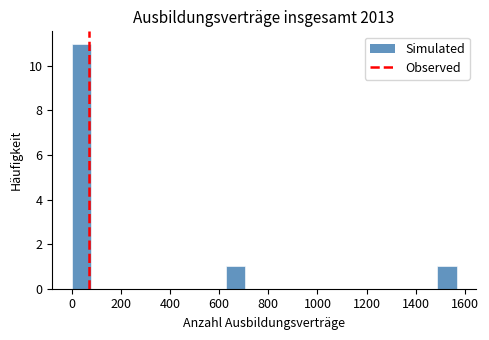

Around what value on the x-axis is the tallest bar? Give the approximate position of its centre, as read against the axis.

40